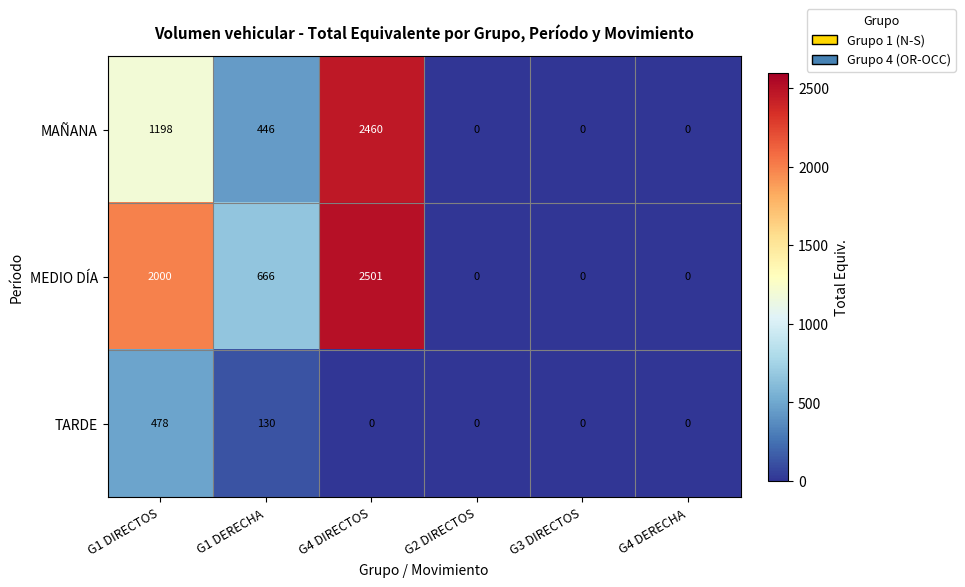

Which series has the largest total across all categories?

MEDIO DÍA